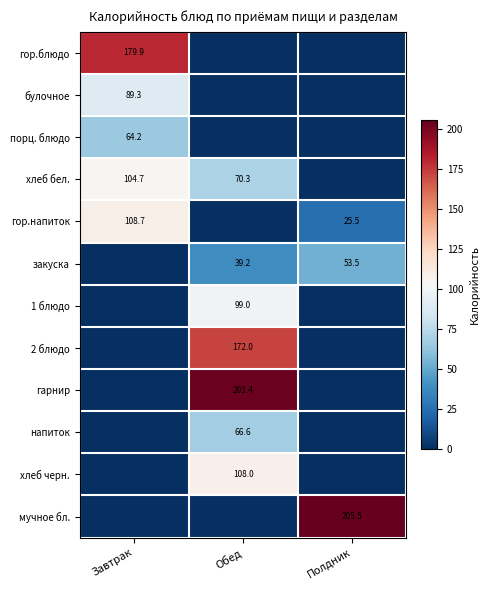

What is the total value across all series at Полдник?

284.5